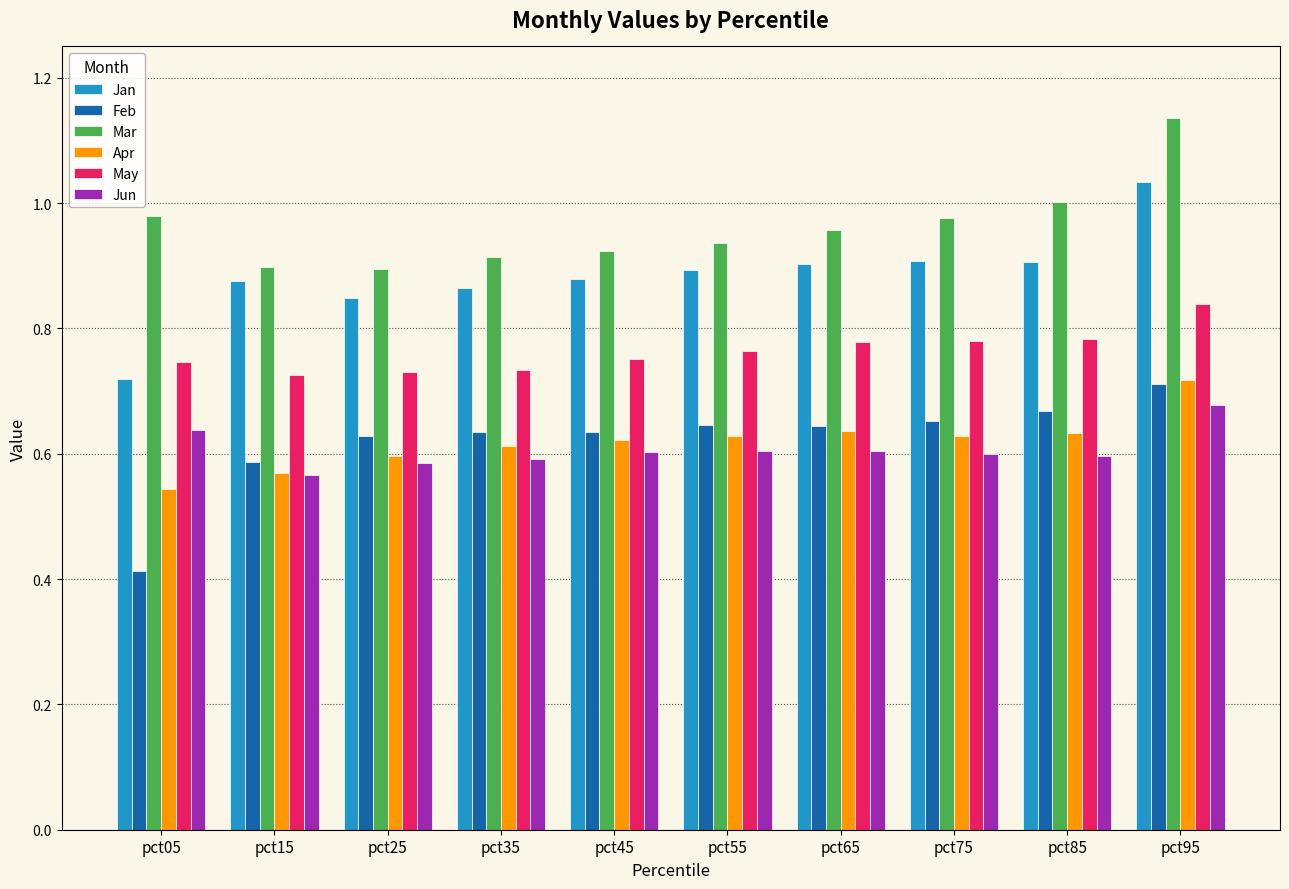

Are the bars grouped side by side (vs. stacked)?

Yes